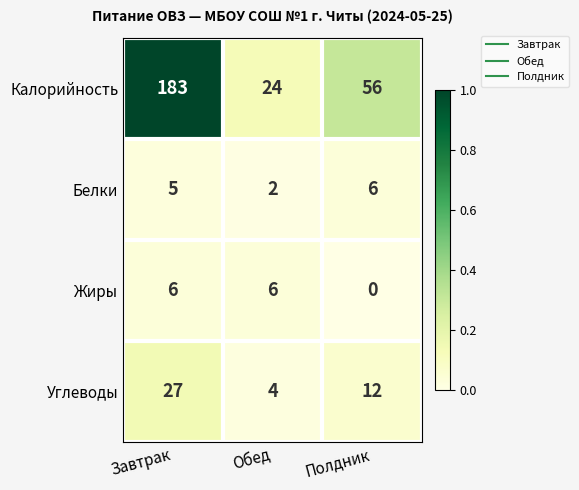

Reading left to right, transcribe all the data shown in this chart.

Калорийность: 183	24	56
Белки: 5	2	6
Жиры: 6	6	0
Углеводы: 27	4	12